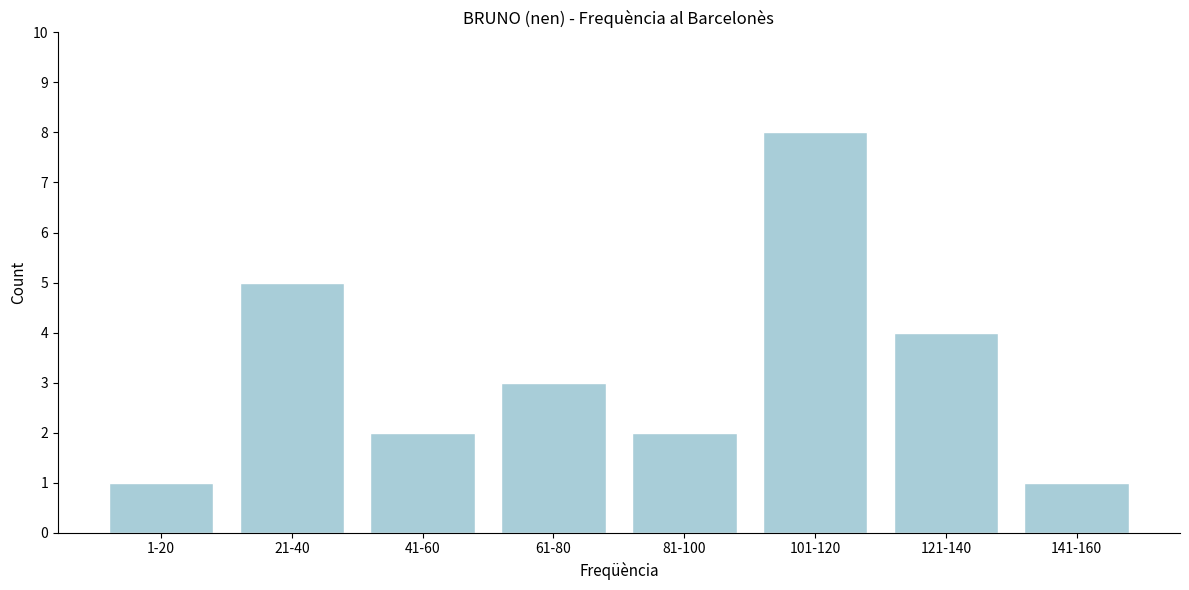

Reading left to right, list all the values displayed in this chart.

1	5	2	3	2	8	4	1